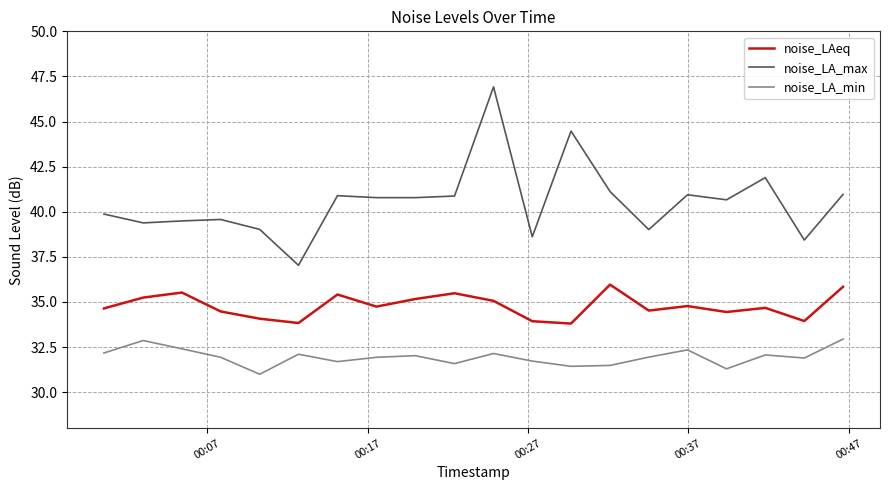

Count the number of categories in the chart.

20